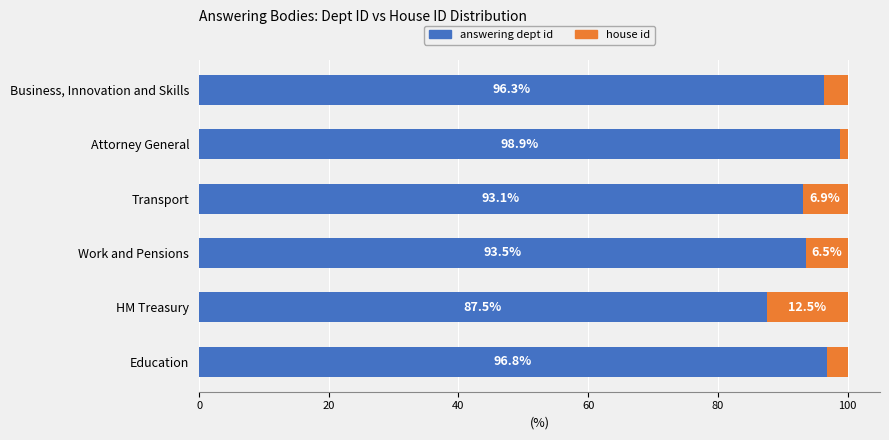

What is the total value across all series at Work and Pensions?

100.0